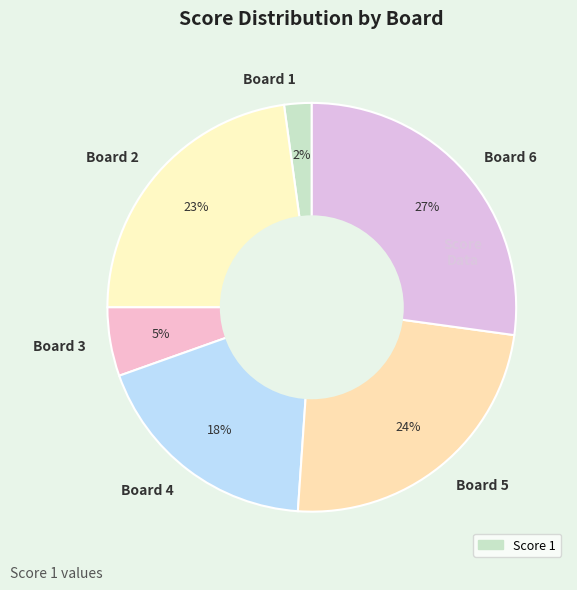

Is Board 3 the majority of the pie?

No